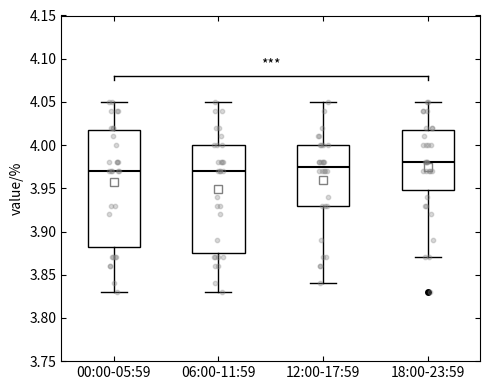

Comparing the boxes themselves (not the whiskers), which one is the tallest?

00:00-05:59